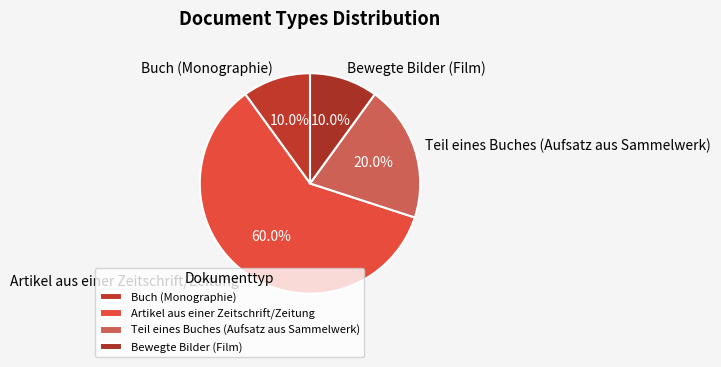

Combined, what portion of the pie is Buch (Monographie) and Teil eines Buches (Aufsatz aus Sammelwerk)?

30.0%